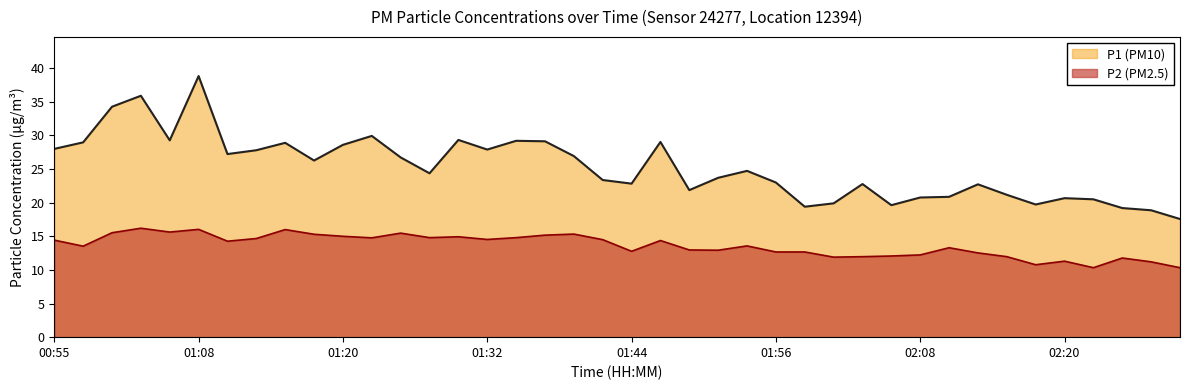

The P1 series shows 12.5 at 01:25. True or false?

False